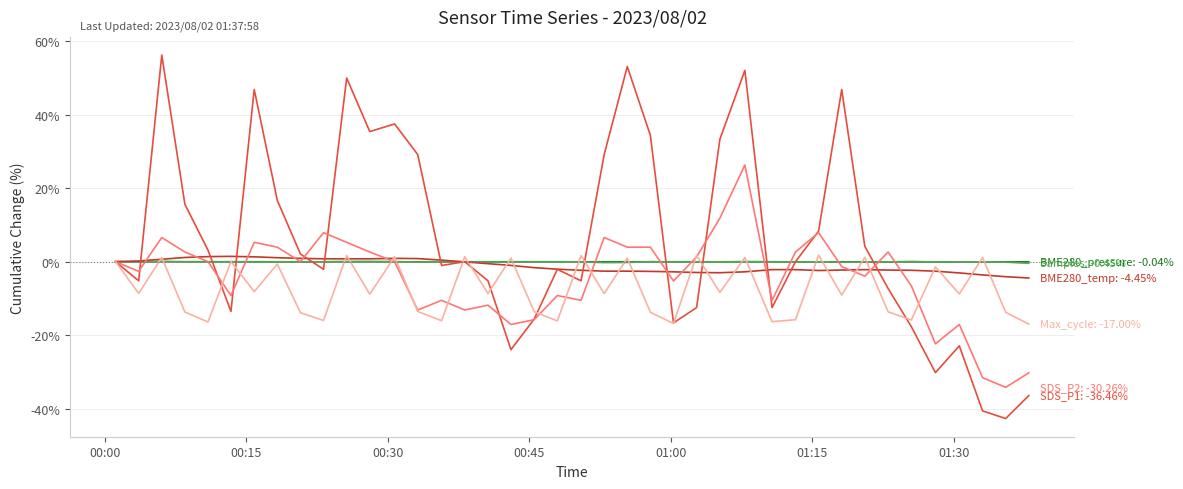

What is the smallest value displayed?

-42.7